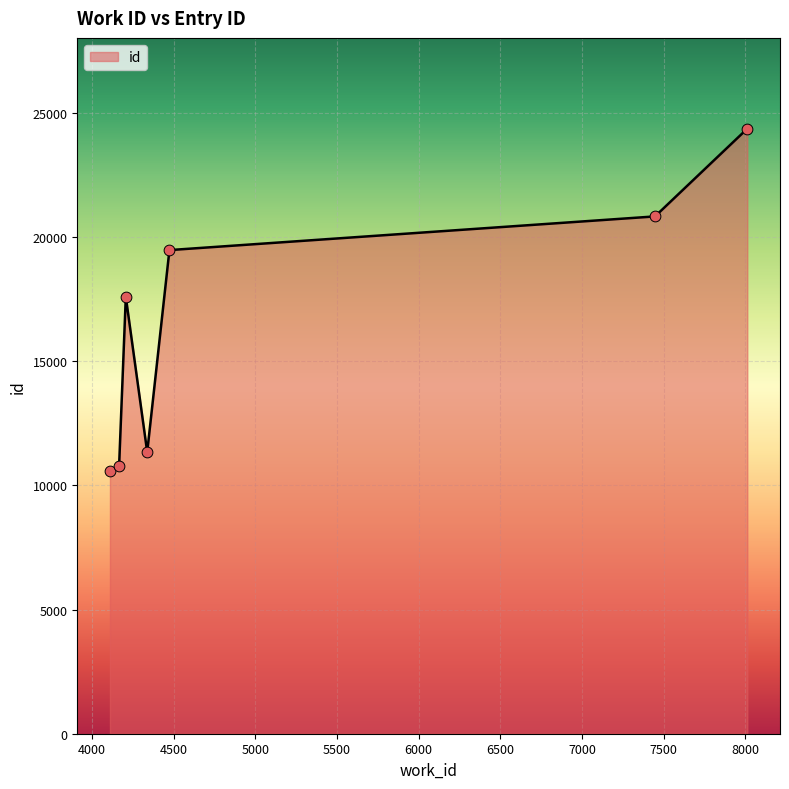

What is the difference between the maximum and second lowest values?

13580